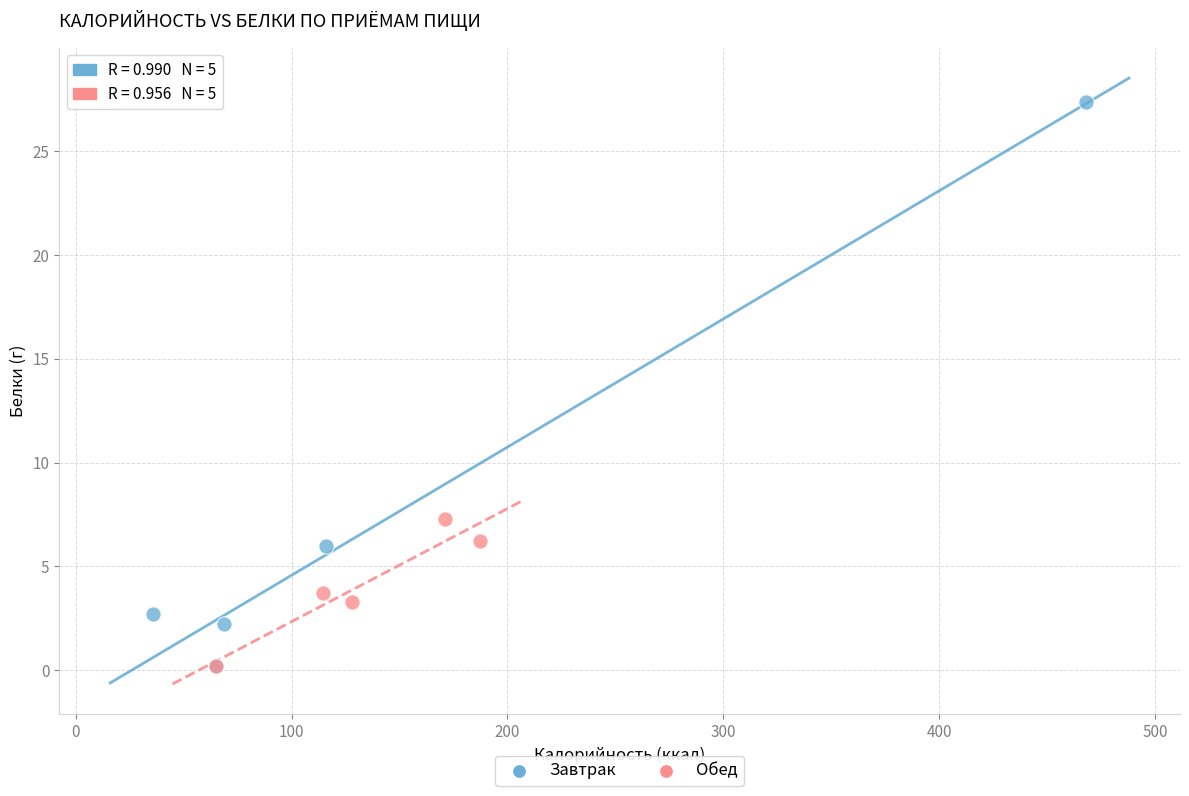

Which series contains the highest Y value?

Завтрак